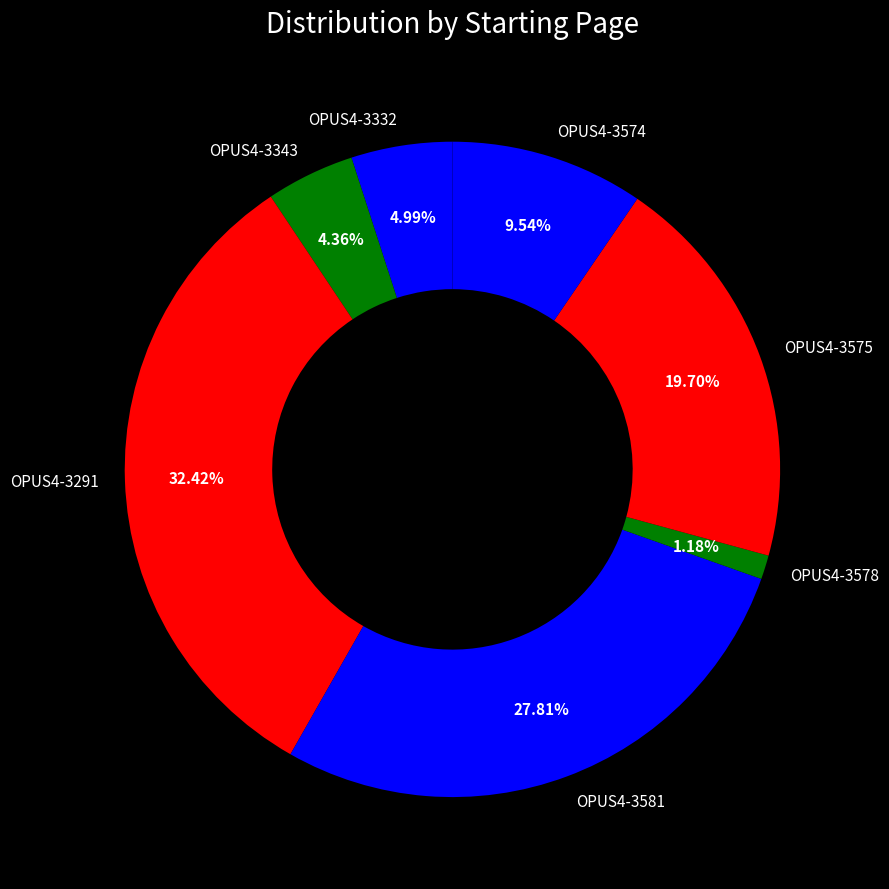

What is the largest slice in the pie chart?

OPUS4-3291